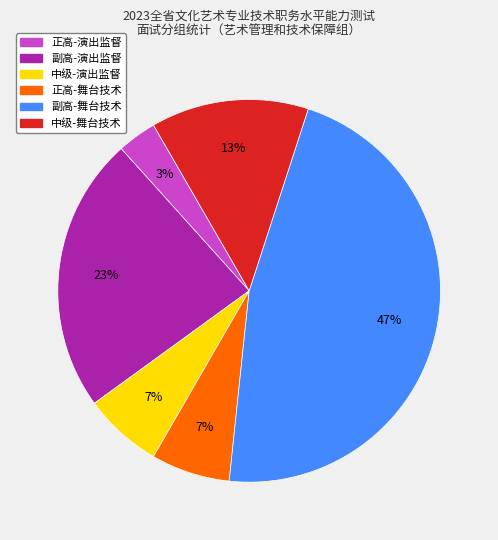

Is there a majority slice in this chart?

No